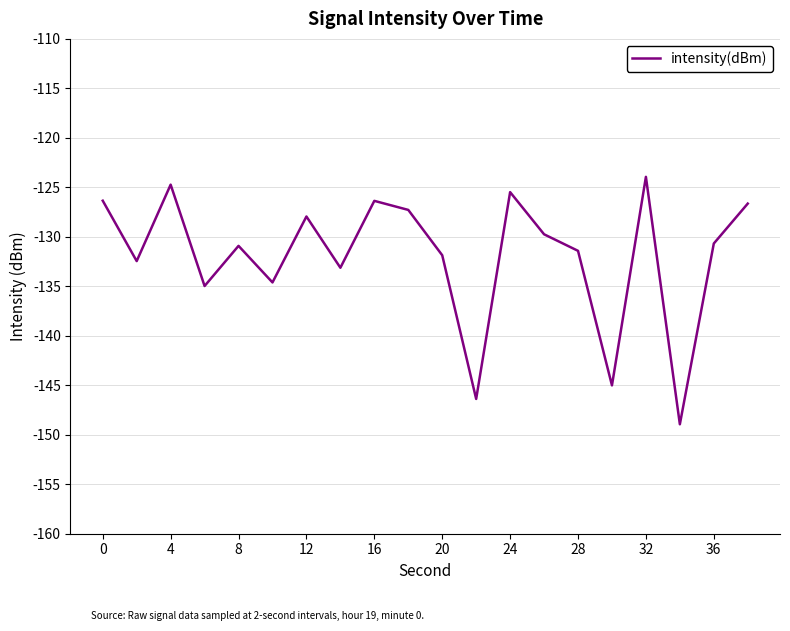

What is the greatest value displayed?

-123.9